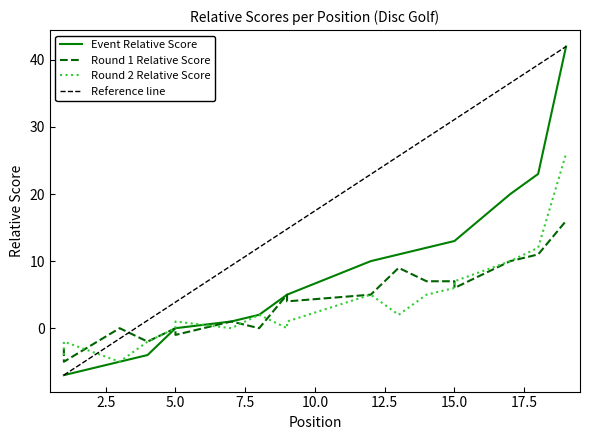

Which category has the lowest value across all series?

1